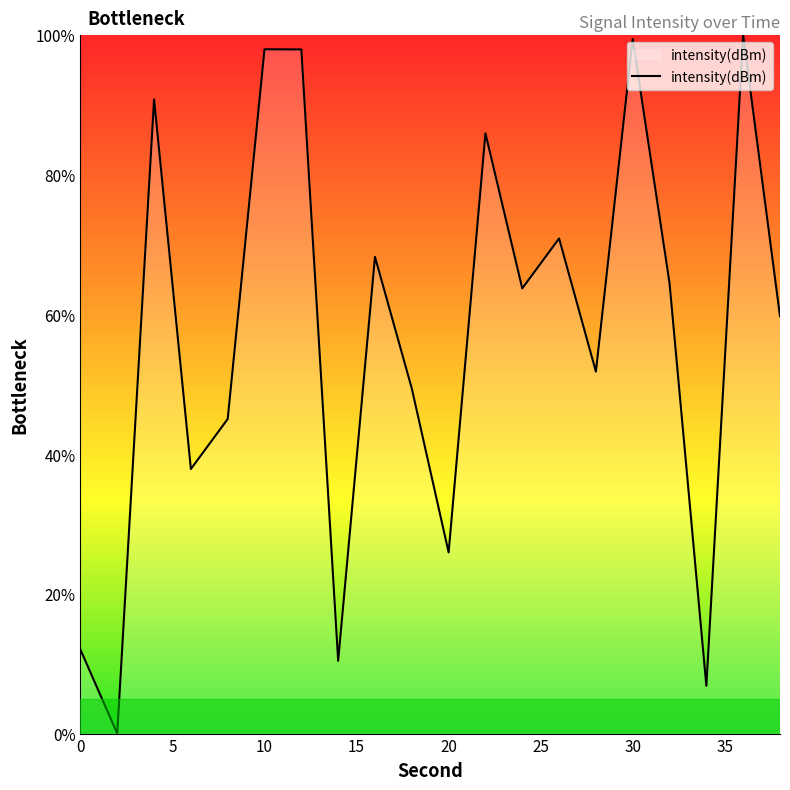

Reading right to left, what are all the values shown in this chart?

59.7	100.0	6.8	64.5	99.4	51.8	70.9	63.7	85.9	25.9	49.4	68.3	10.4	98.0	98.0	45.0	37.9	90.8	0.0	12.0